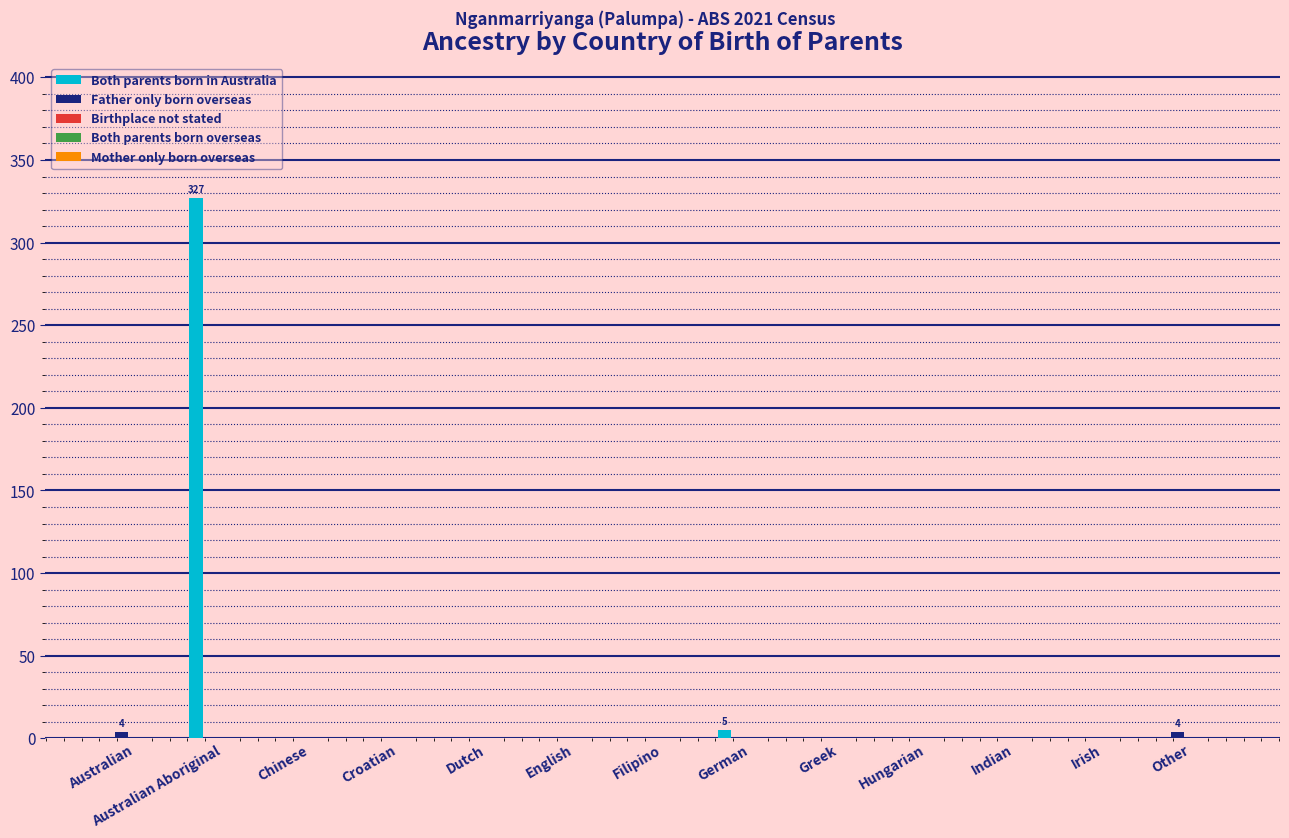

What is the maximum value for Both parents born in Australia?

327